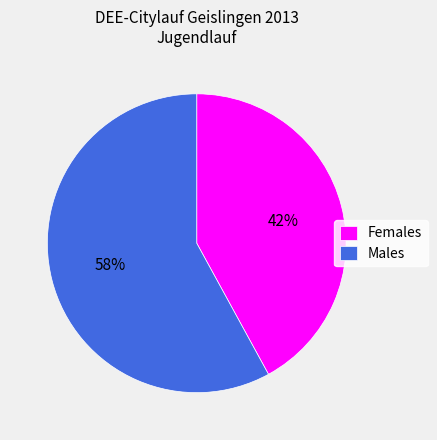

Rank the categories by value from highest to lowest.

Males, Females